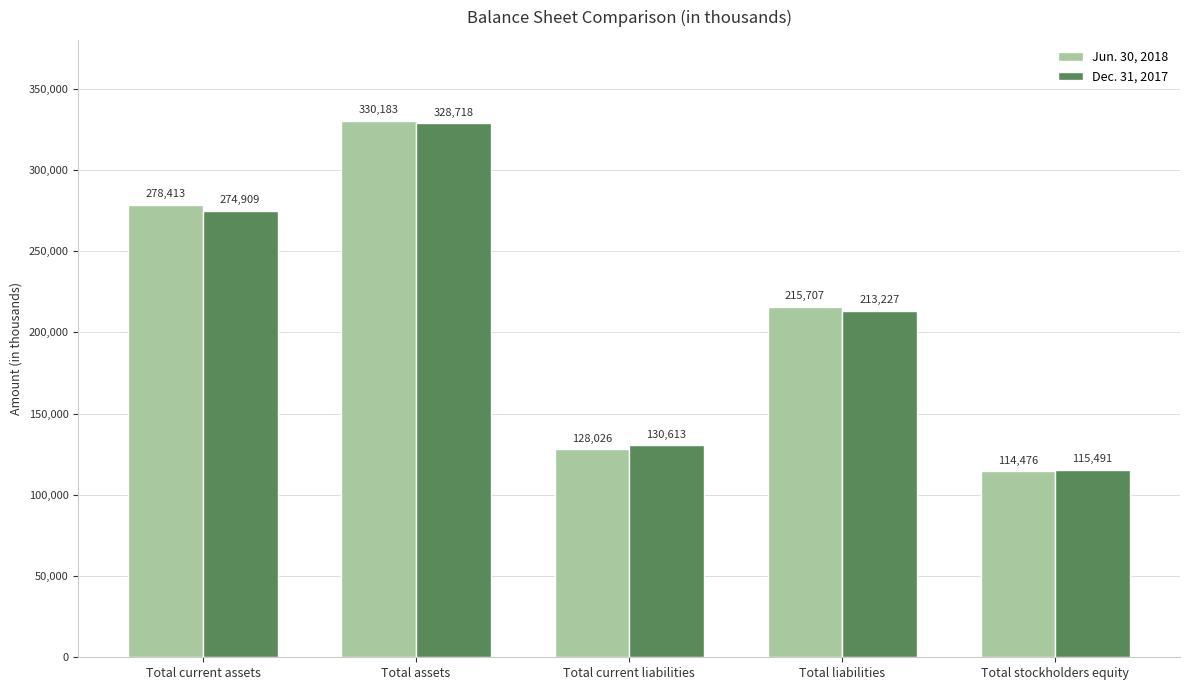

What is the difference between the highest and lowest values at Total current liabilities?

2587